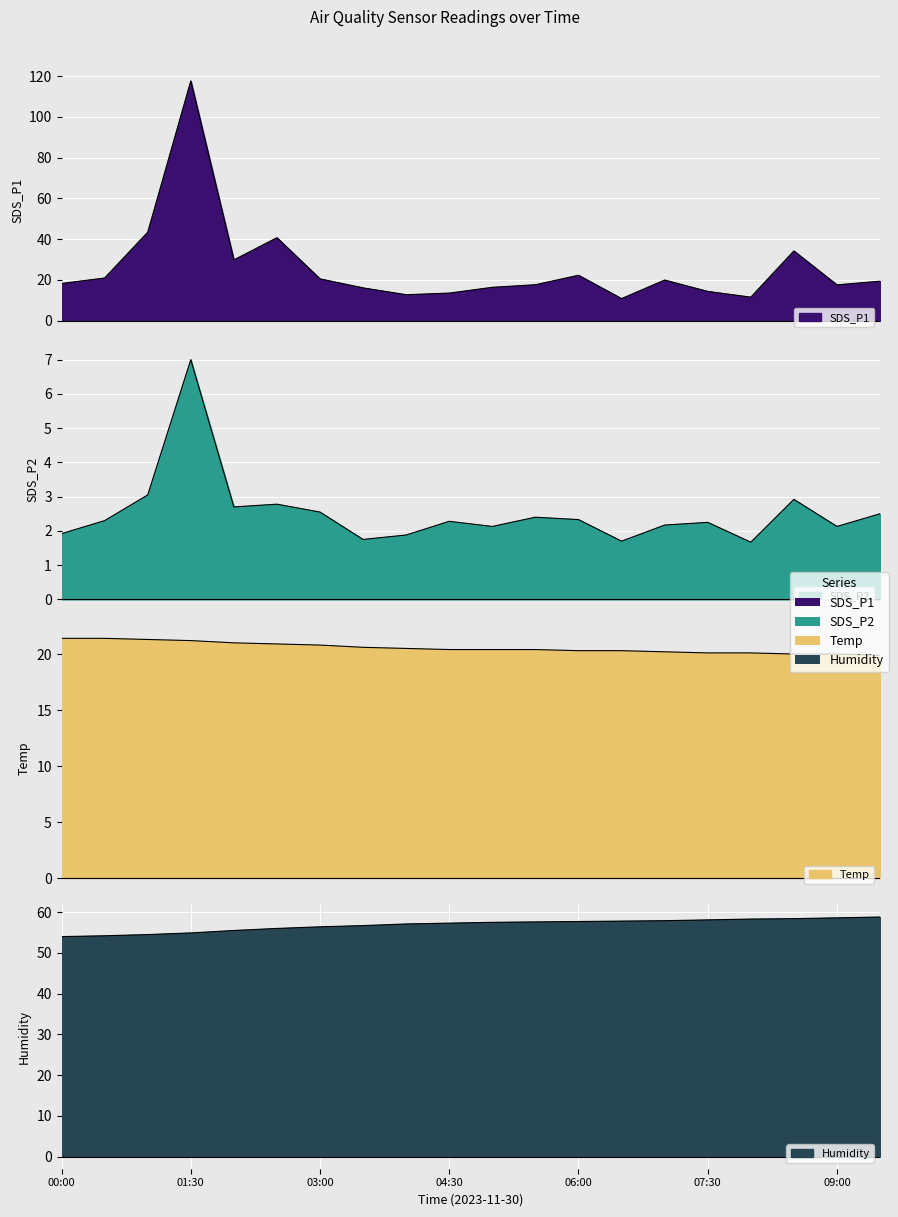

What is the sum of the SDS_P2 values at 04:00 and 08:00?

3.5